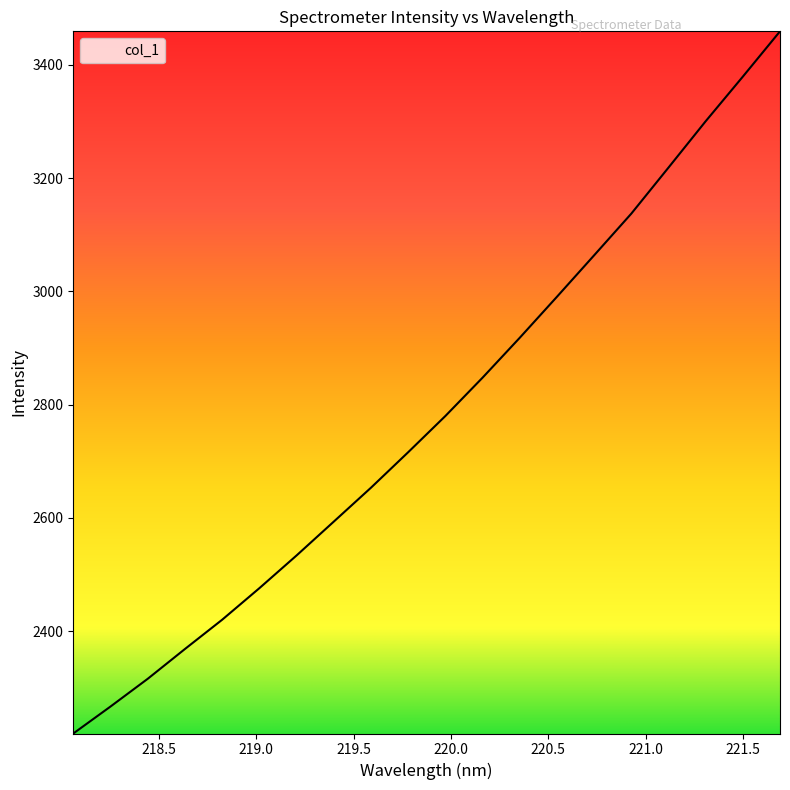

What is the greatest value displayed?

3459.1